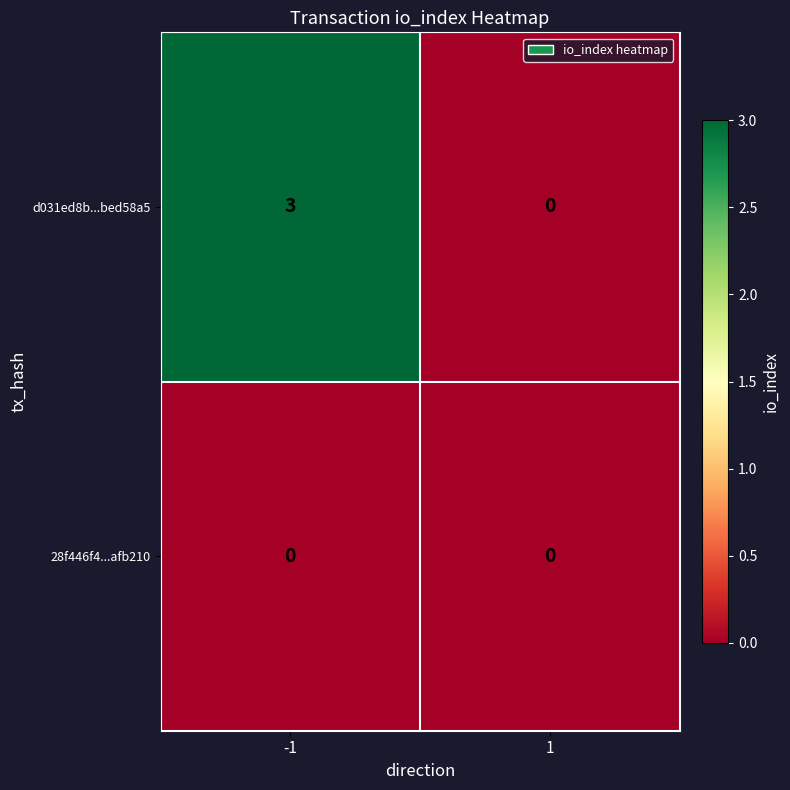

Rank the series at -1 from highest to lowest value.

d031ed8b...bed58a5, 28f446f4...afb210